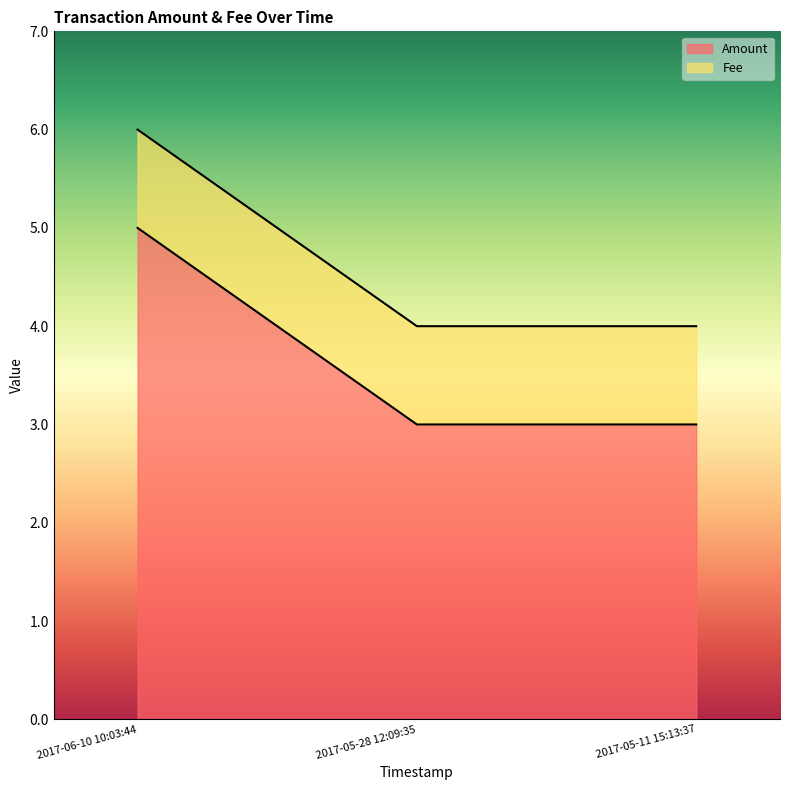

What is the minimum value shown in the chart?

3